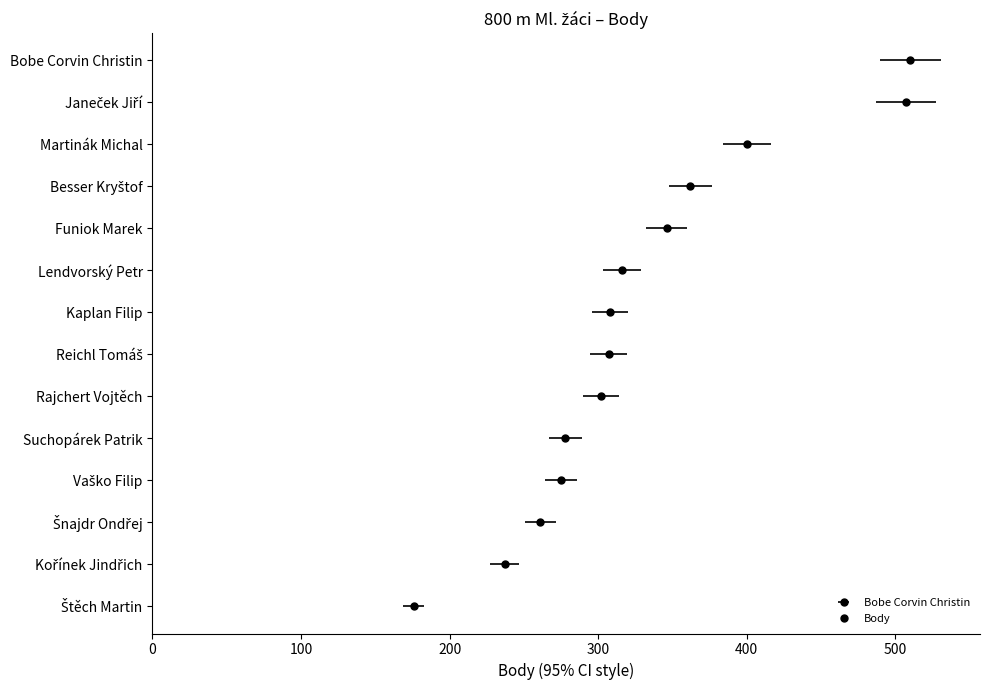

What is the approximate value at Lendvorský Petr, to the nearest 10?

320